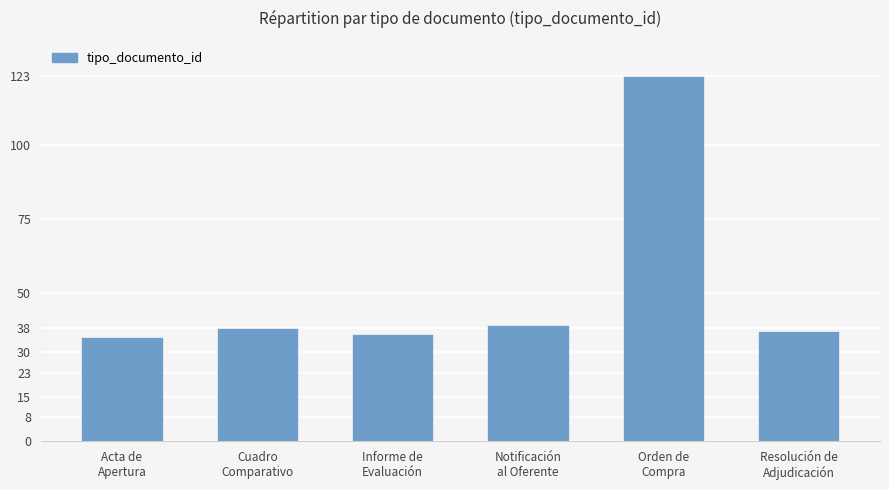

What is the label of the 3rd bar from the left?

Informe de
Evaluación